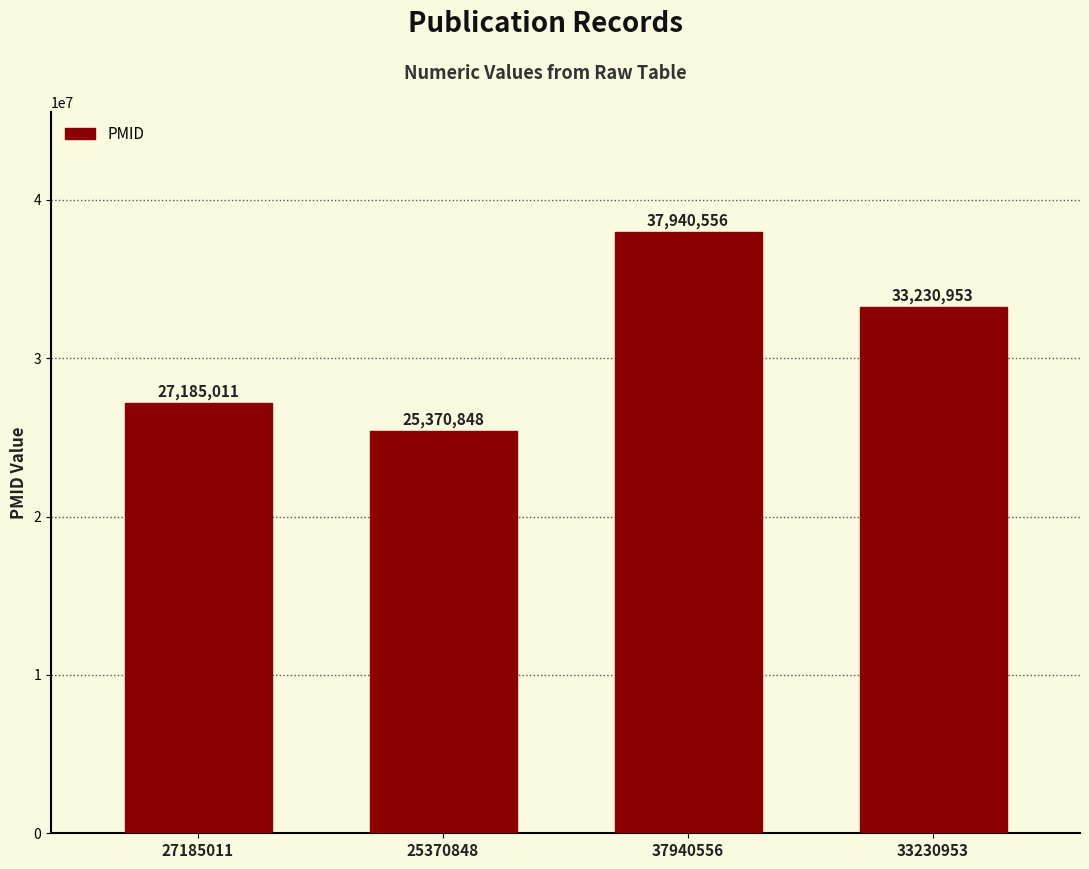

How many data points are less than 33230953?

2